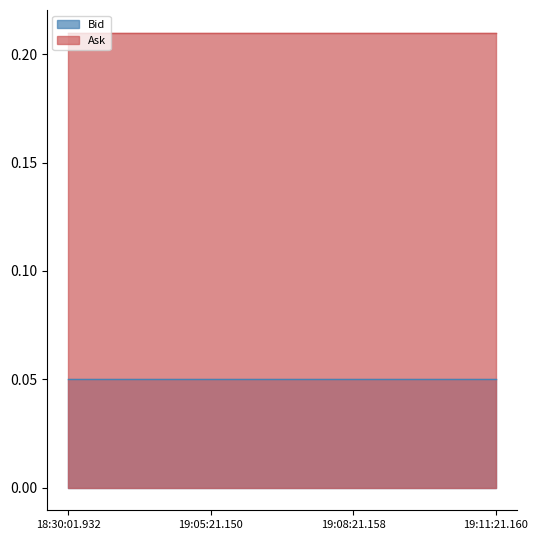

What value does the Ask series have at 19:11:21.160?

0.2